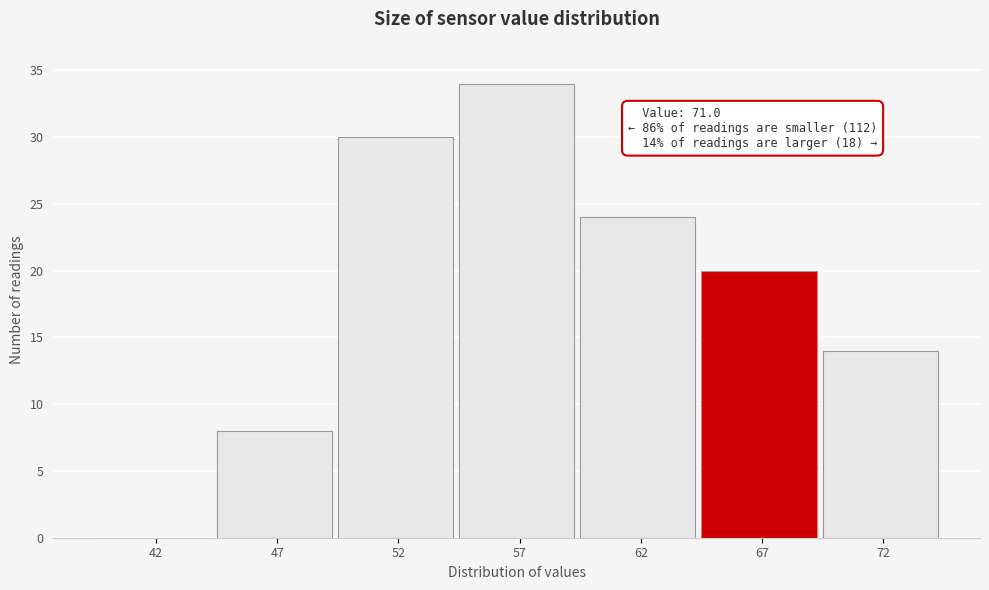

Reading left to right, what are all the values shown in this chart?

42=0	47=8	52=30	57=34	62=24	67=20	72=14